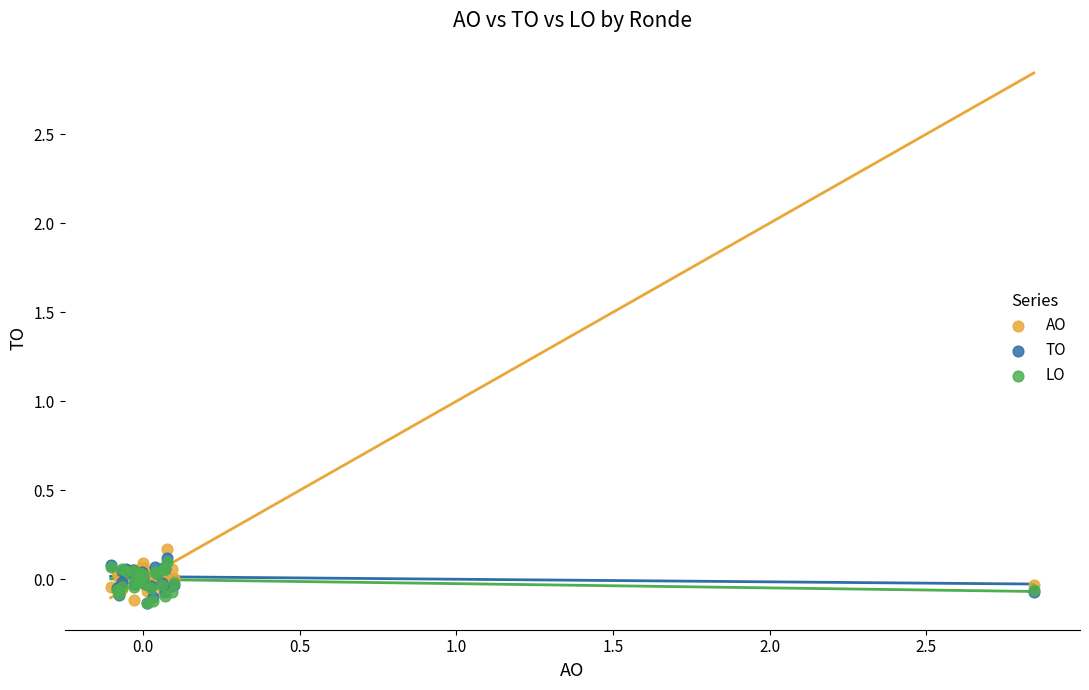

Which series reaches the maximum Y coordinate?

AO